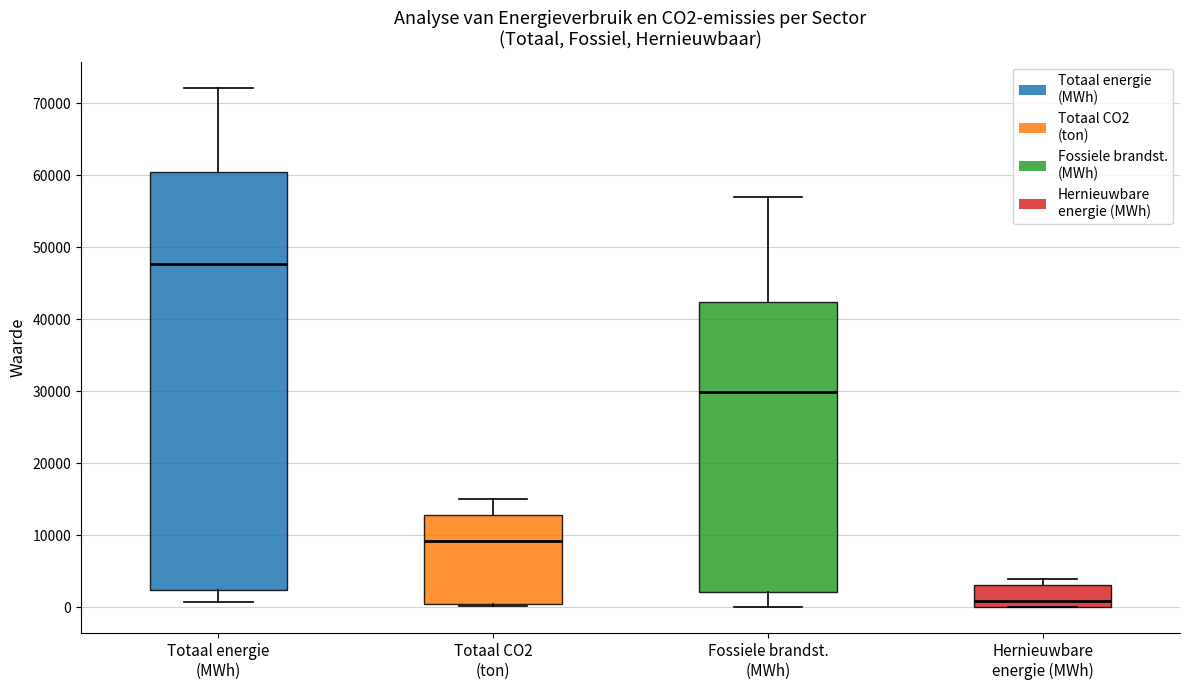

Which box is the tallest, from its lower edge to its upper edge?

Totaal energie (MWh)